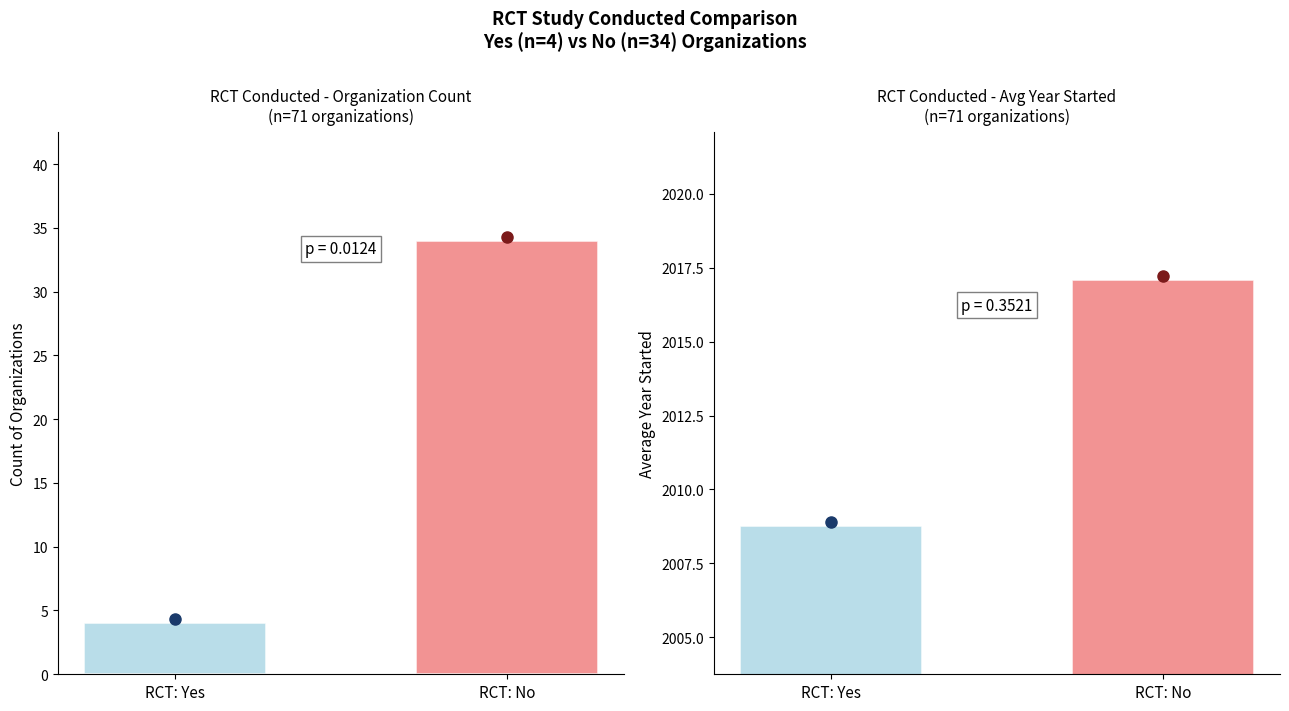

Is it true that Count of Organizations equals 9.9 at RCT: No?

False